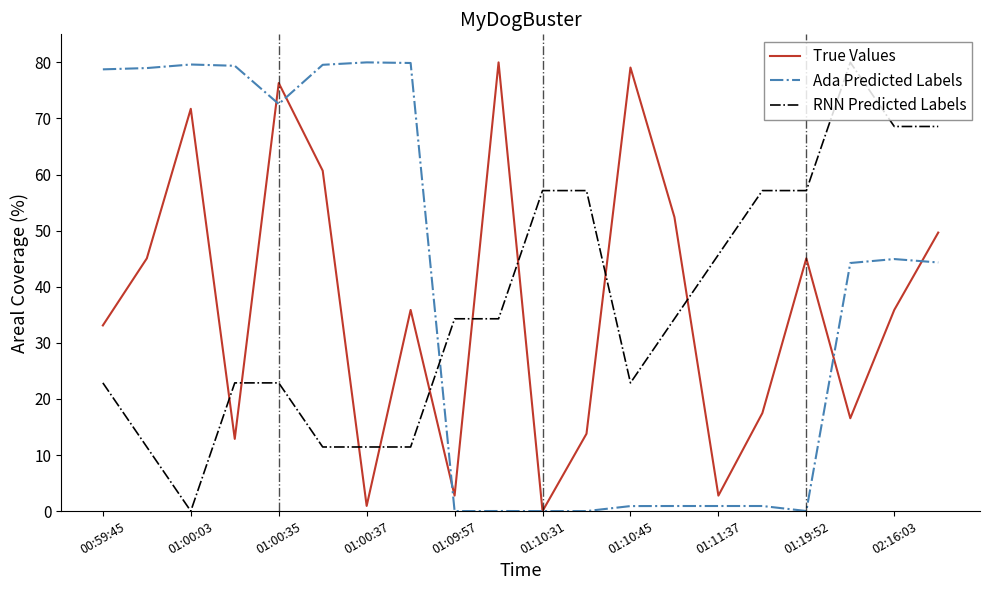

How many times do True Values and RNN Predicted Labels cross each other?

9